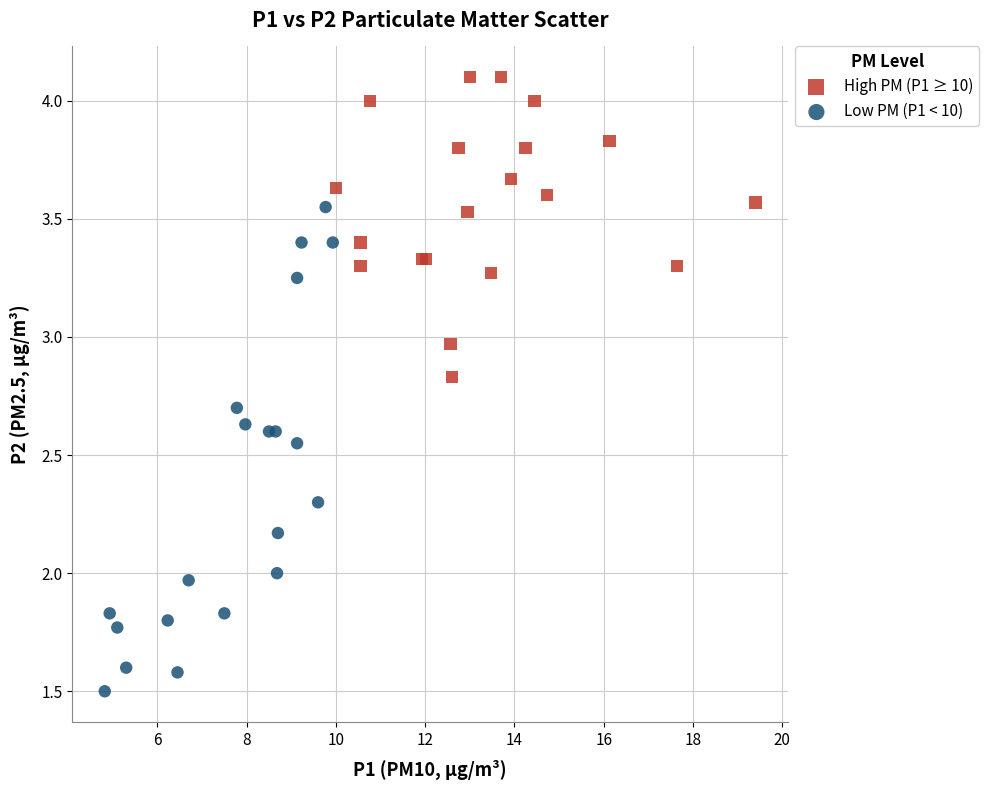

Which series reaches the maximum Y coordinate?

High PM (P1 ≥ 10)